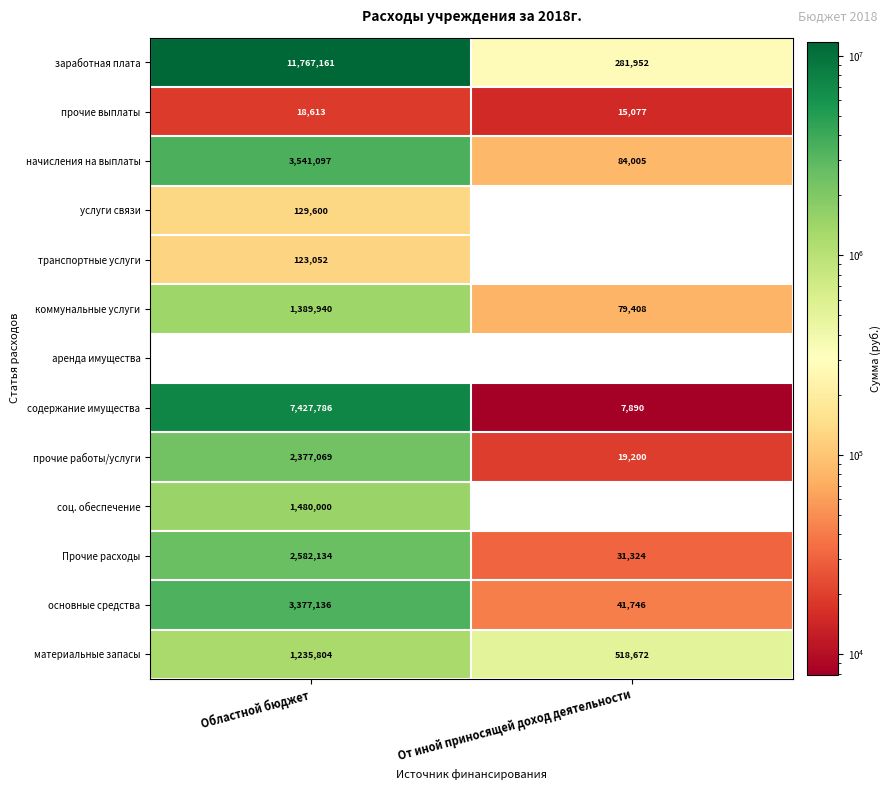

Which series has the largest range (max minus min)?

заработная плата